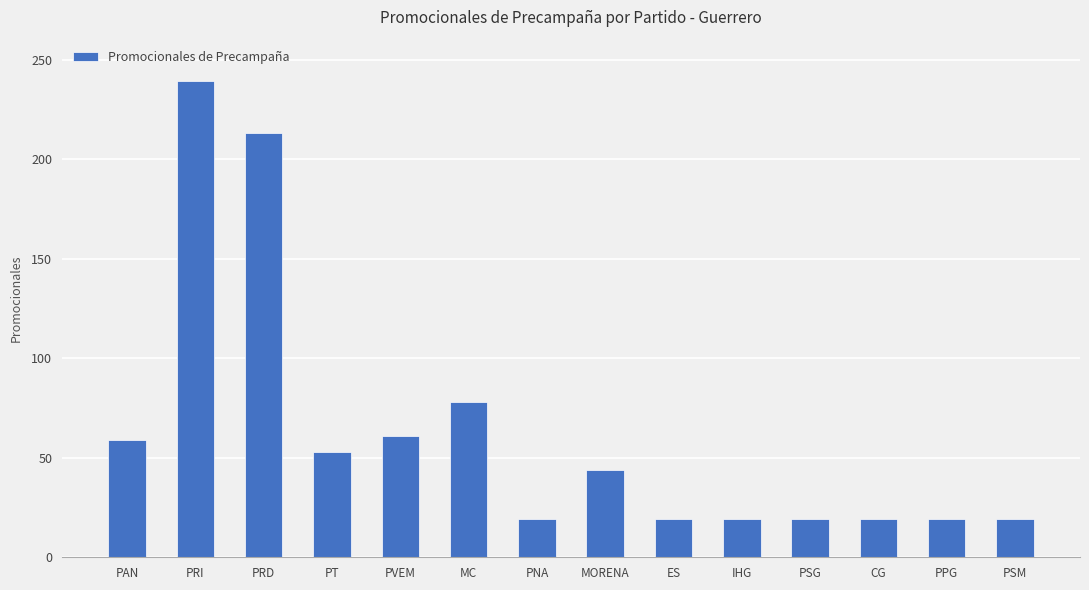

What is the label of the 11th bar from the right?

PT